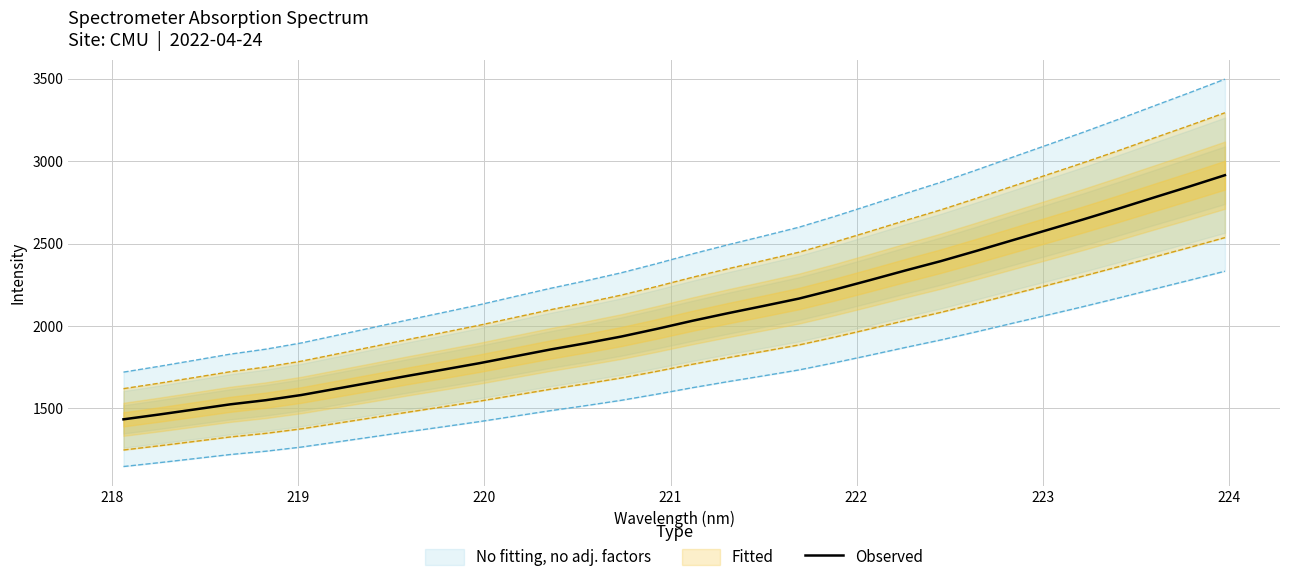

What is the lowest value of the Observed series?

1433.0